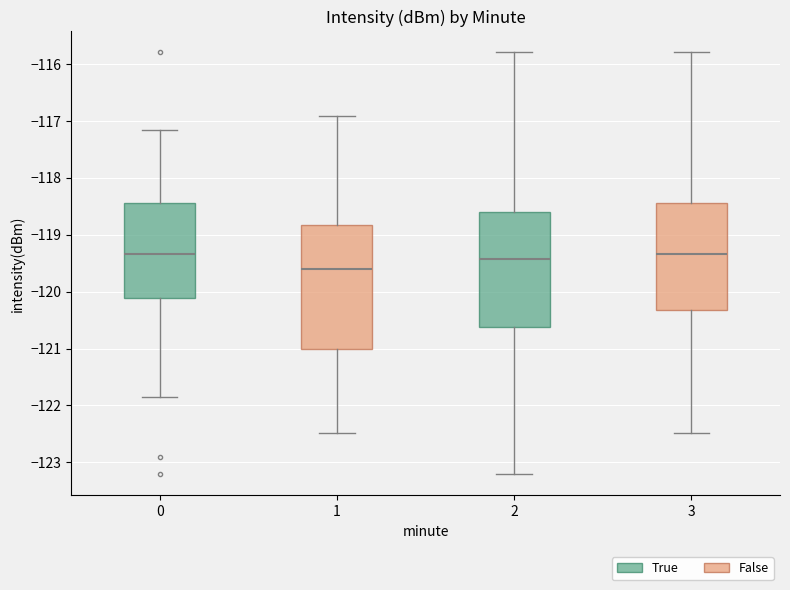

Reading left to right, transcribe this box plot: for each box, give where its median line is, the range the box spans, and where its two whiskers end, as read against the y-axis. The values are not printed on the chart, so give them approximately, as read against the axis.

0: median -119.3, box -120.1 to -118.4, whiskers -121.9 to -117.2
1: median -119.6, box -121.0 to -118.8, whiskers -122.5 to -116.9
2: median -119.4, box -120.6 to -118.6, whiskers -123.2 to -115.8
3: median -119.3, box -120.3 to -118.4, whiskers -122.5 to -115.8